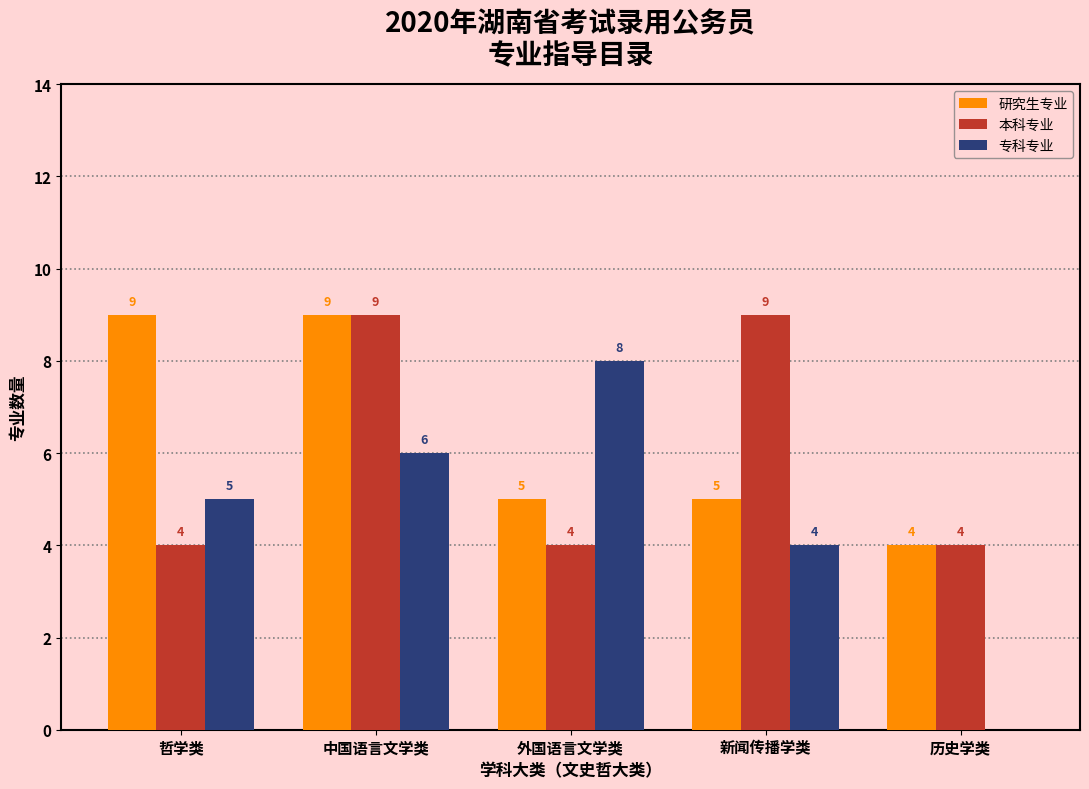

Reading left to right, extract all data points from this chart.

研究生专业: 哲学类=9	中国语言文学类=9	外国语言文学类=5	新闻传播学类=5	历史学类=4
本科专业: 哲学类=4	中国语言文学类=9	外国语言文学类=4	新闻传播学类=9	历史学类=4
专科专业: 哲学类=5	中国语言文学类=6	外国语言文学类=8	新闻传播学类=4	历史学类=0